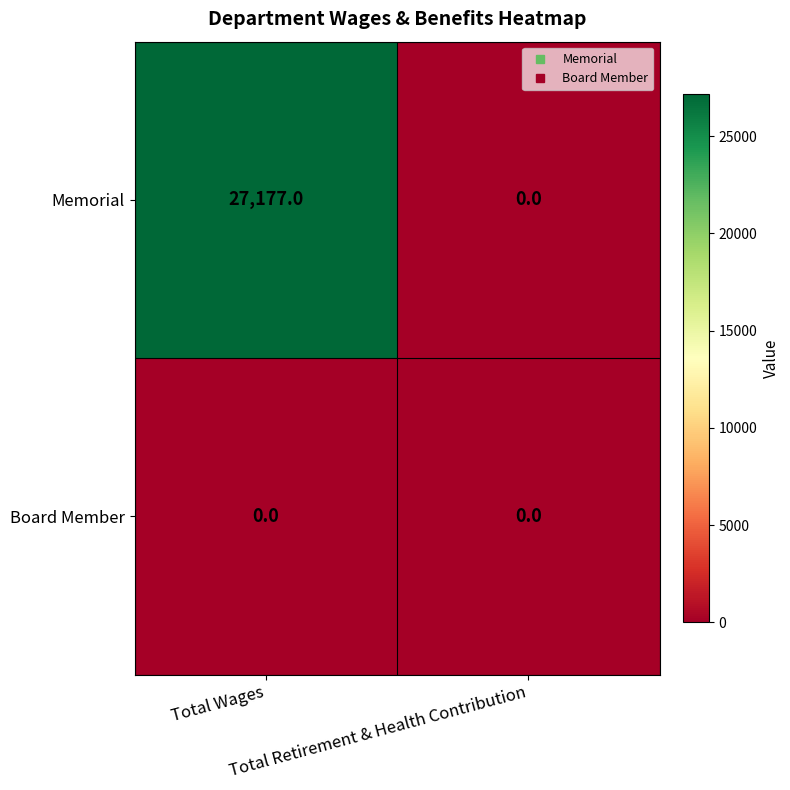

Which series has the largest total across all categories?

Memorial